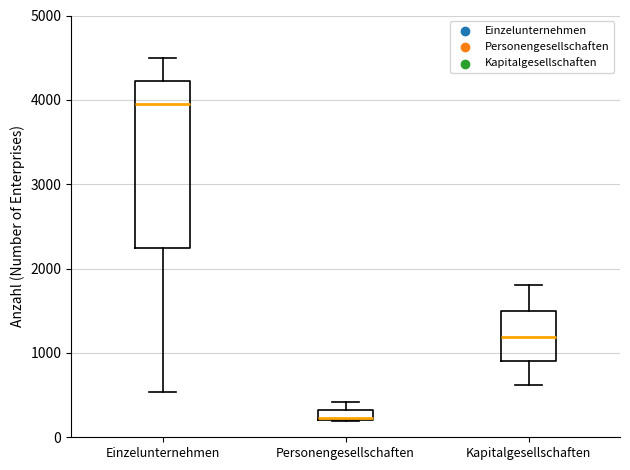

Where is the lower edge of the box for Einzelunternehmen on the y-axis? The values are not printed on the chart, so give them approximately, as read against the axis.

2200